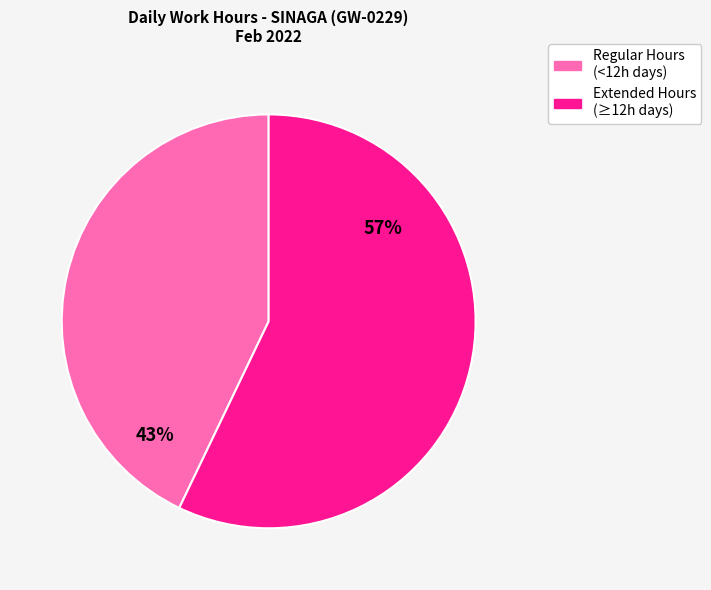

To the nearest percent, what is the difference between the largest and smallest slice percentages?

14%